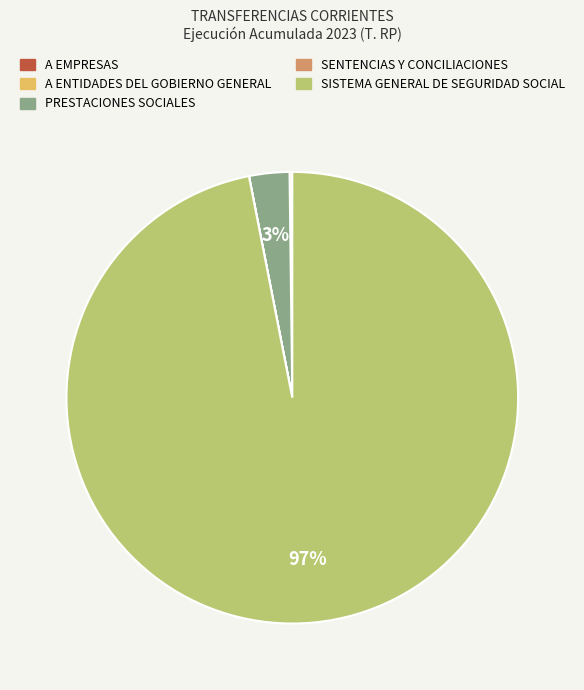

Does PRESTACIONES SOCIALES represent more than half of the total?

No